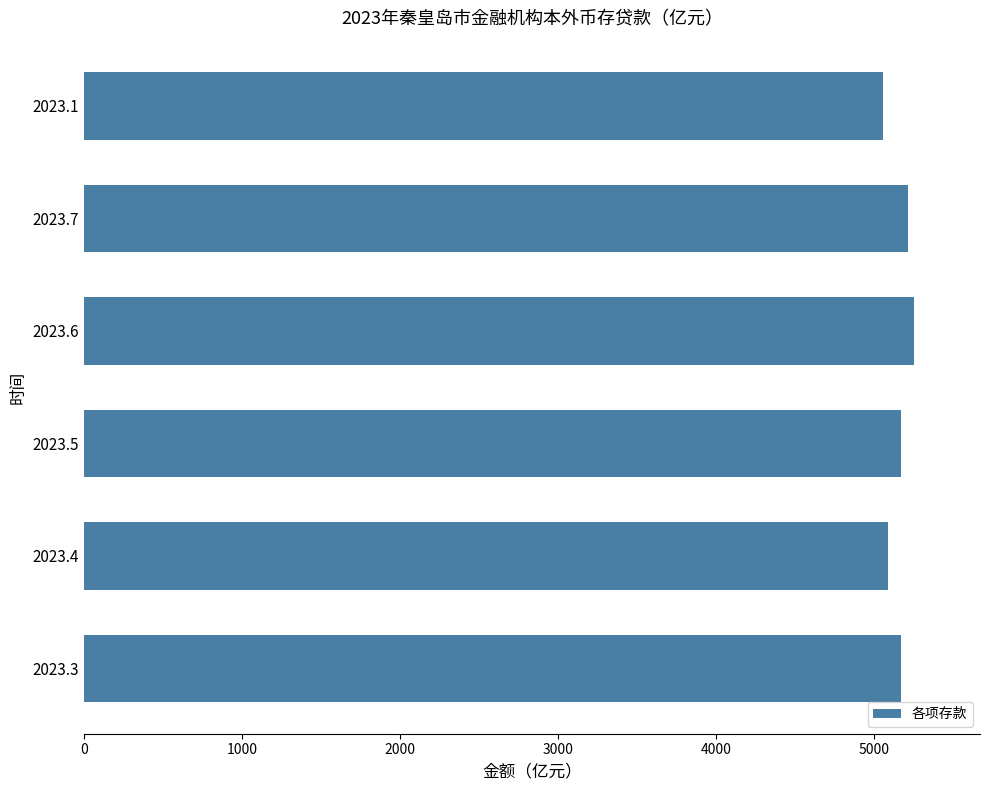

The value at 2023.3 is 7106.9. True or false?

False